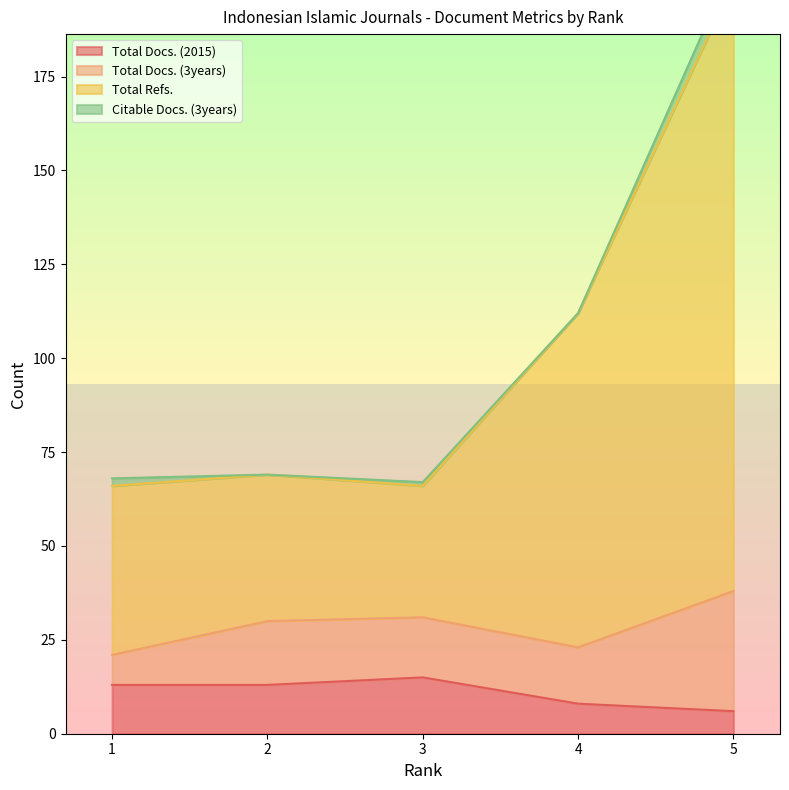

The value of Total Docs. (2015) at 4 is 14. True or false?

False